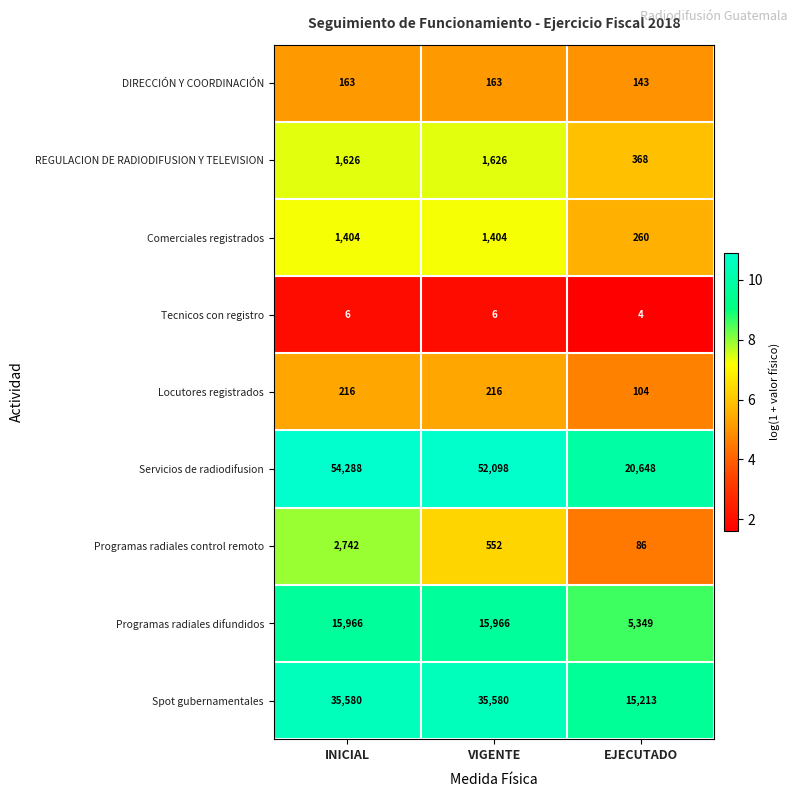

What is the minimum value for Comerciales registrados?

260